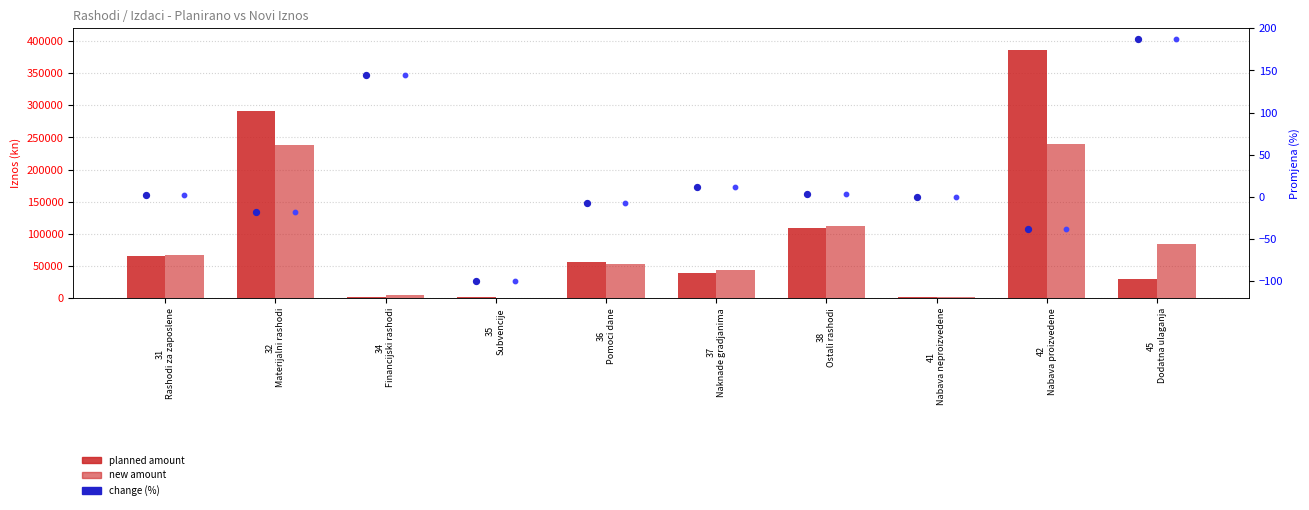

Which series contains the highest Y value?

planned amount